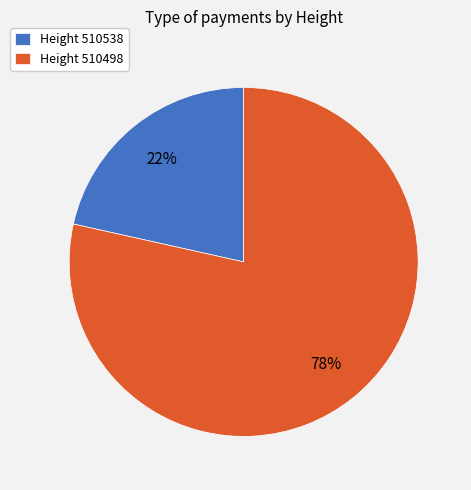

True or false: Height 510538 accounts for 14% of the total.

False